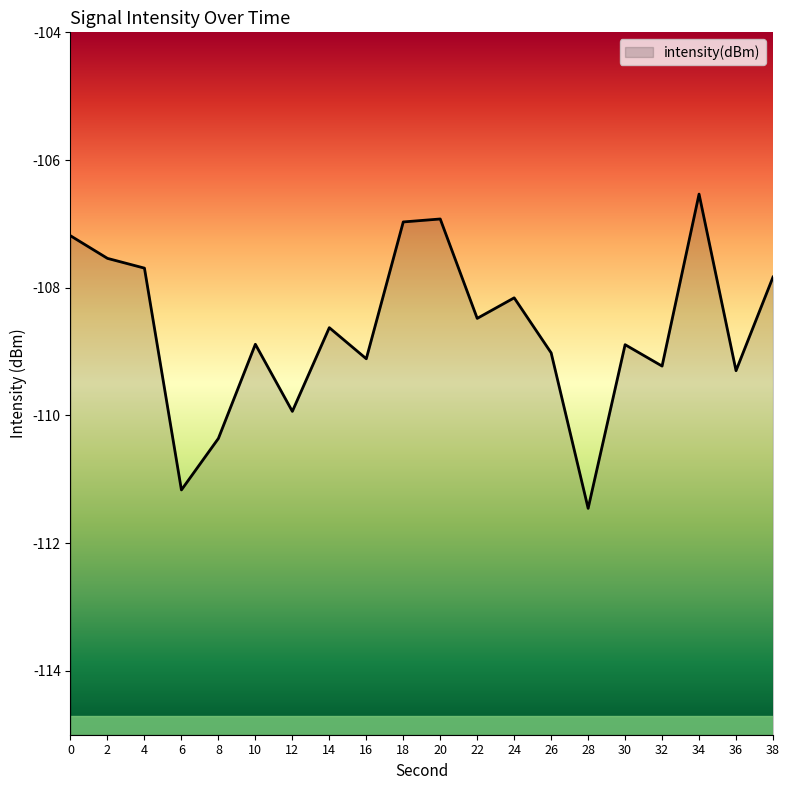

What is the approximate value at 30?

-108.9